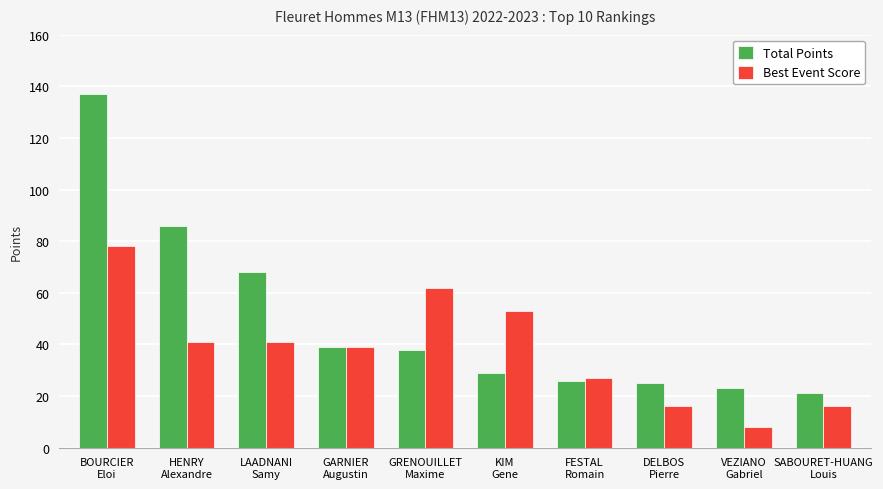

Rank the series by their maximum value, from highest to lowest.

Total Points, Best Event Score